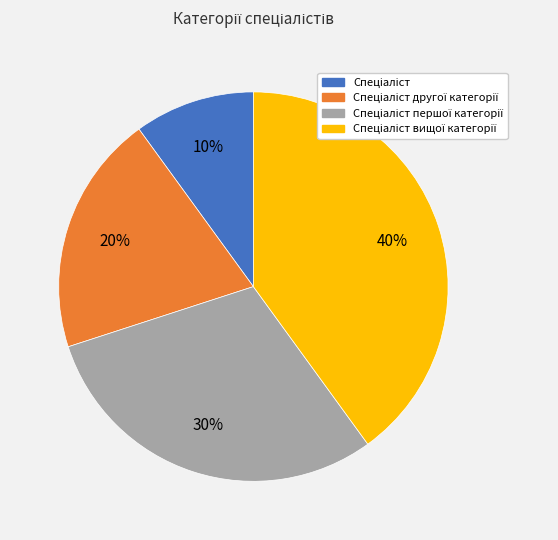

Does any single category account for the majority?

No